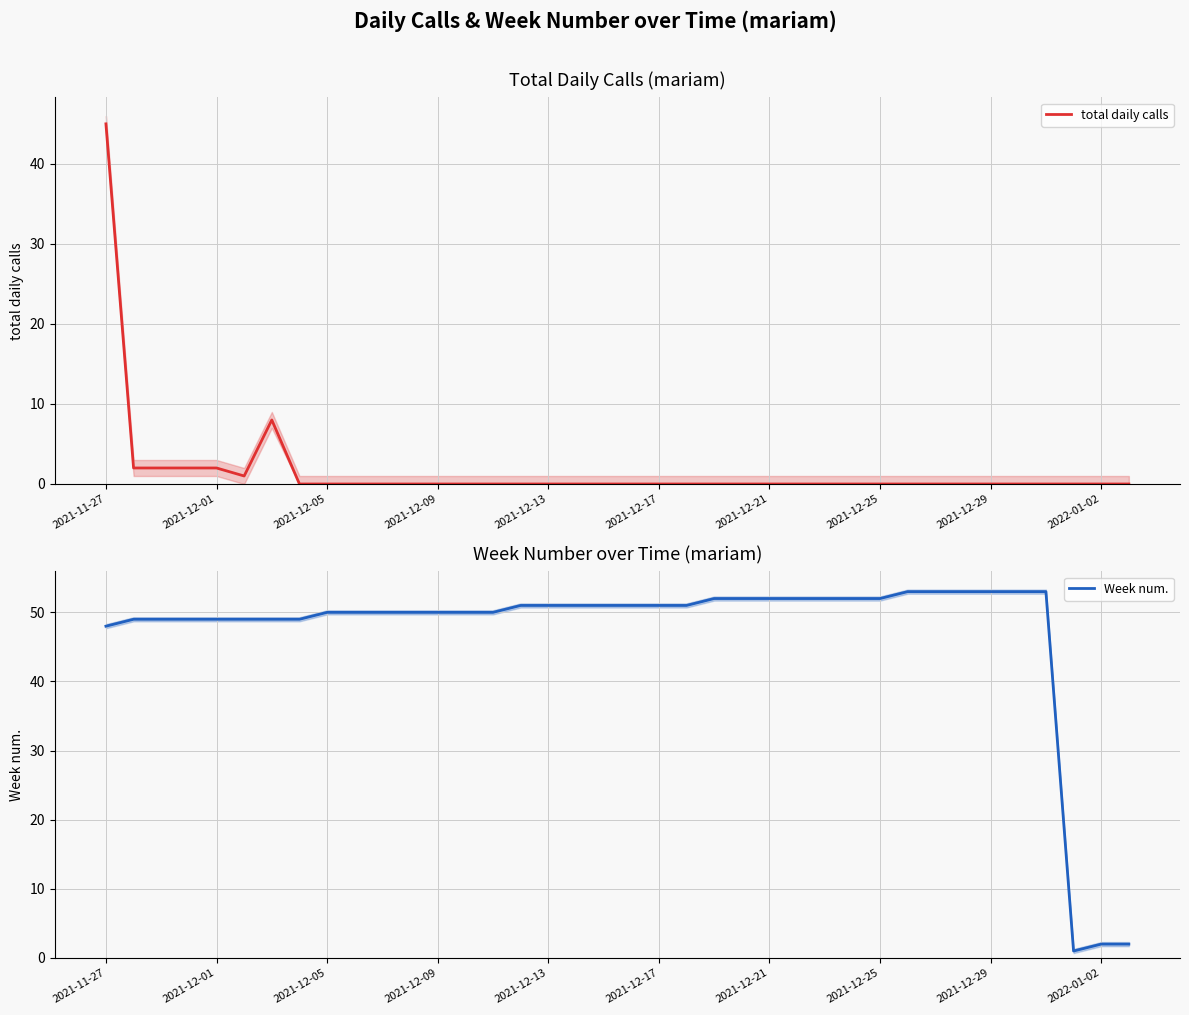

True or false: total daily calls has a value of 0 at 2021-12-25.

True